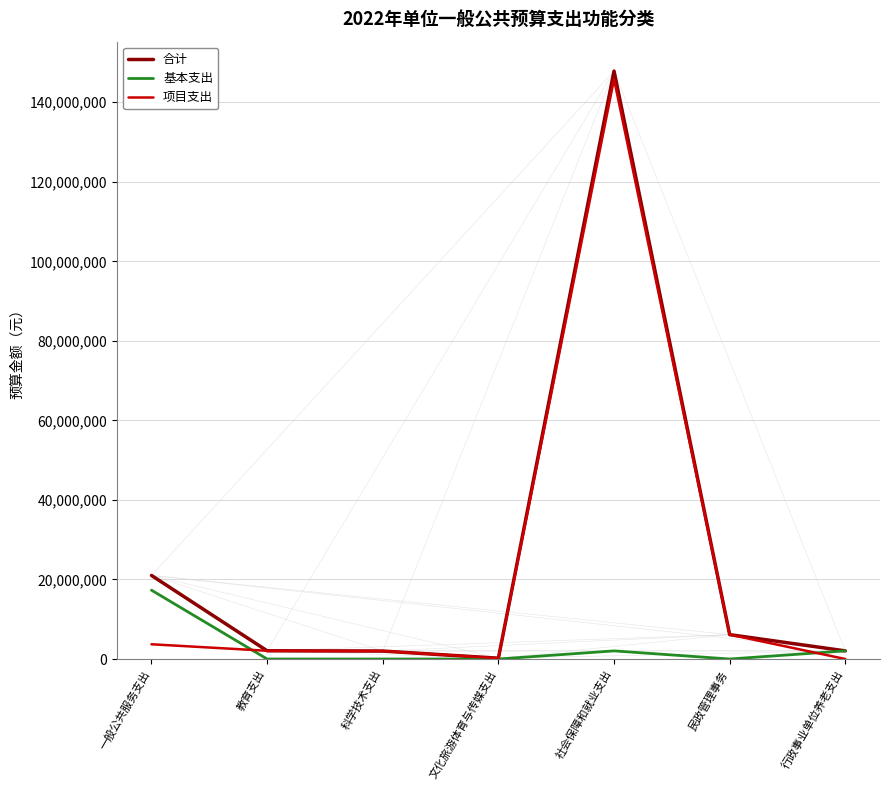

At which category does the chart reach its peak across all series?

社会保障和就业支出